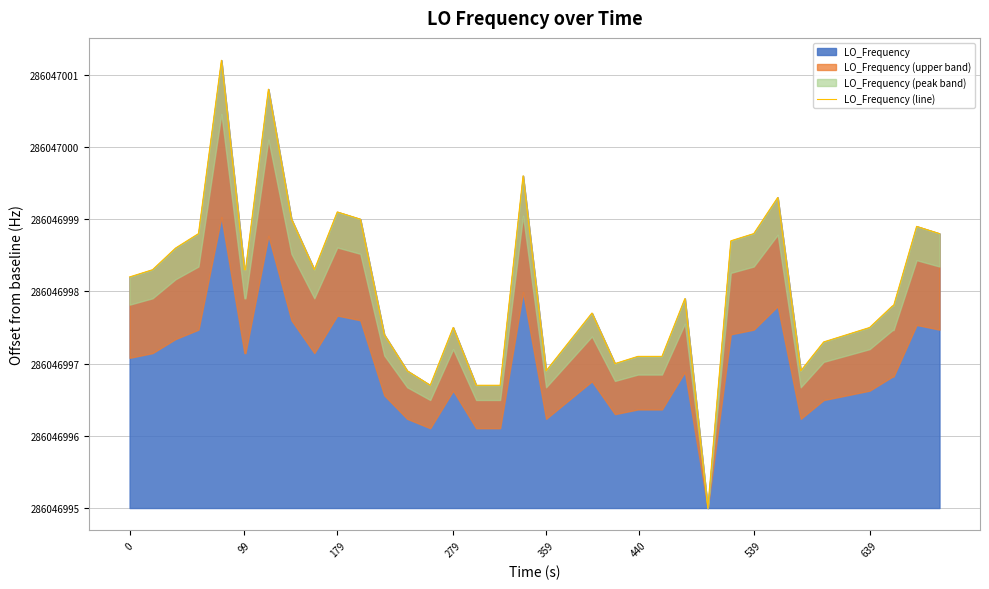

How many values exceed 2?

31